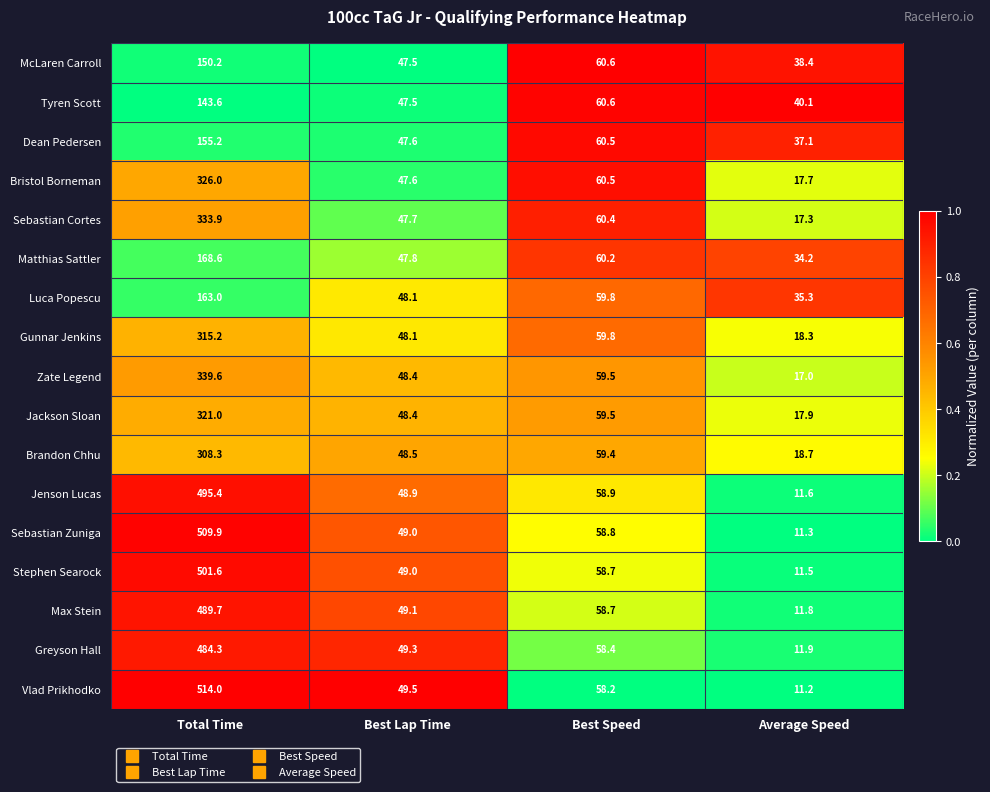

List the series in order of their peak value, lowest first.

Tyren Scott, McLaren Carroll, Dean Pedersen, Luca Popescu, Matthias Sattler, Brandon Chhu, Gunnar Jenkins, Jackson Sloan, Bristol Borneman, Sebastian Cortes, Zate Legend, Greyson Hall, Max Stein, Jenson Lucas, Stephen Searock, Sebastian Zuniga, Vlad Prikhodko